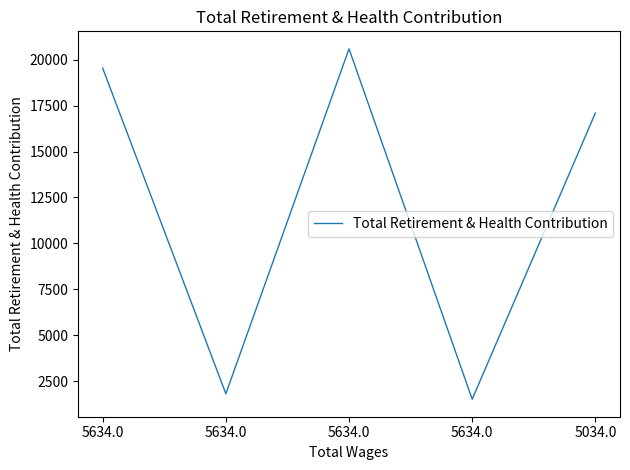

Where is the first local minimum?

5634.0